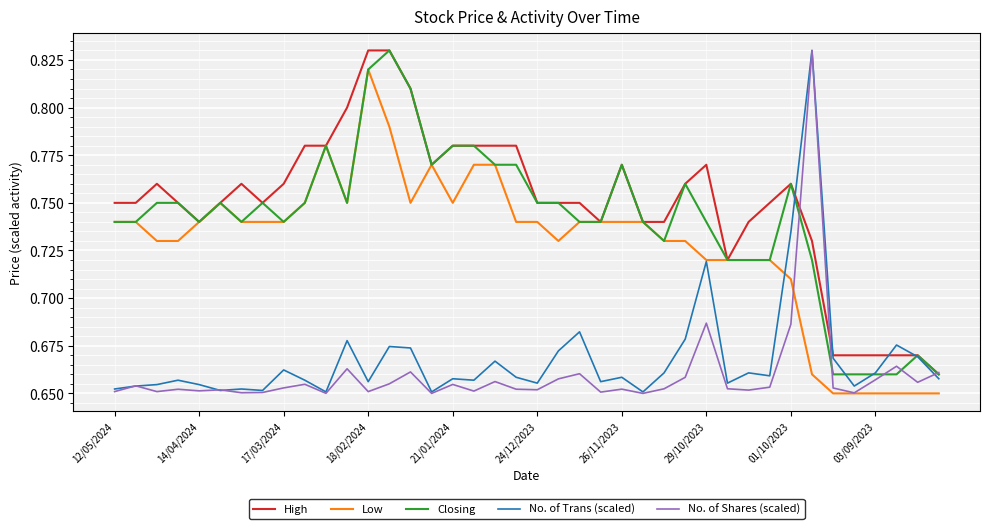

Which series has the widest spread of values?

No. of Shares (scaled)